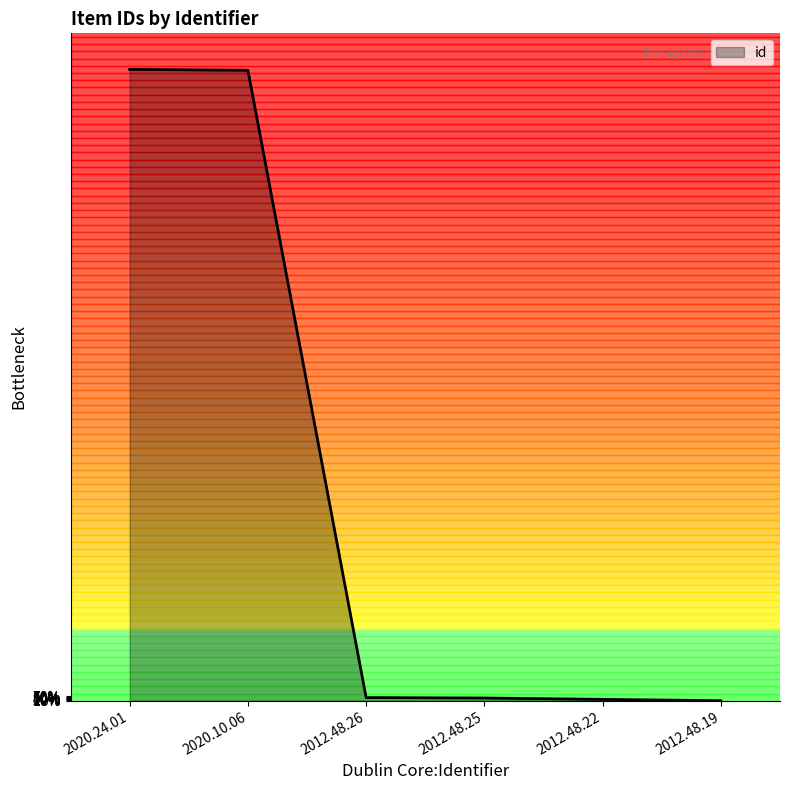

Is this an area chart (filled region under the line)?

Yes